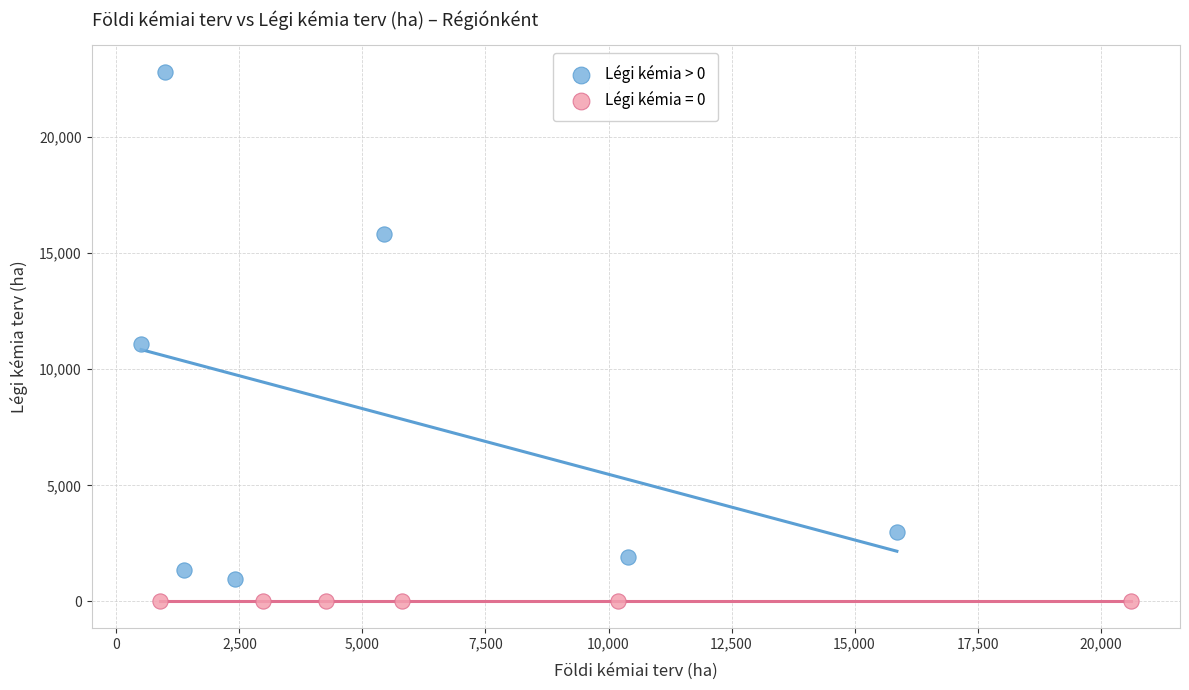

Which series reaches the maximum Y coordinate?

Légi kémia > 0